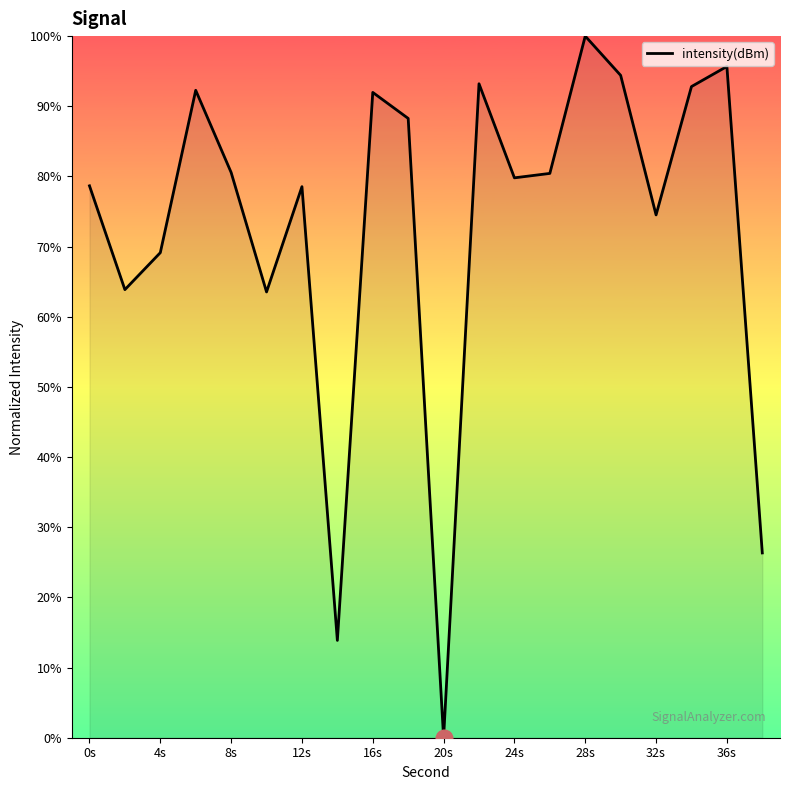

What is the greatest value displayed?

100.0